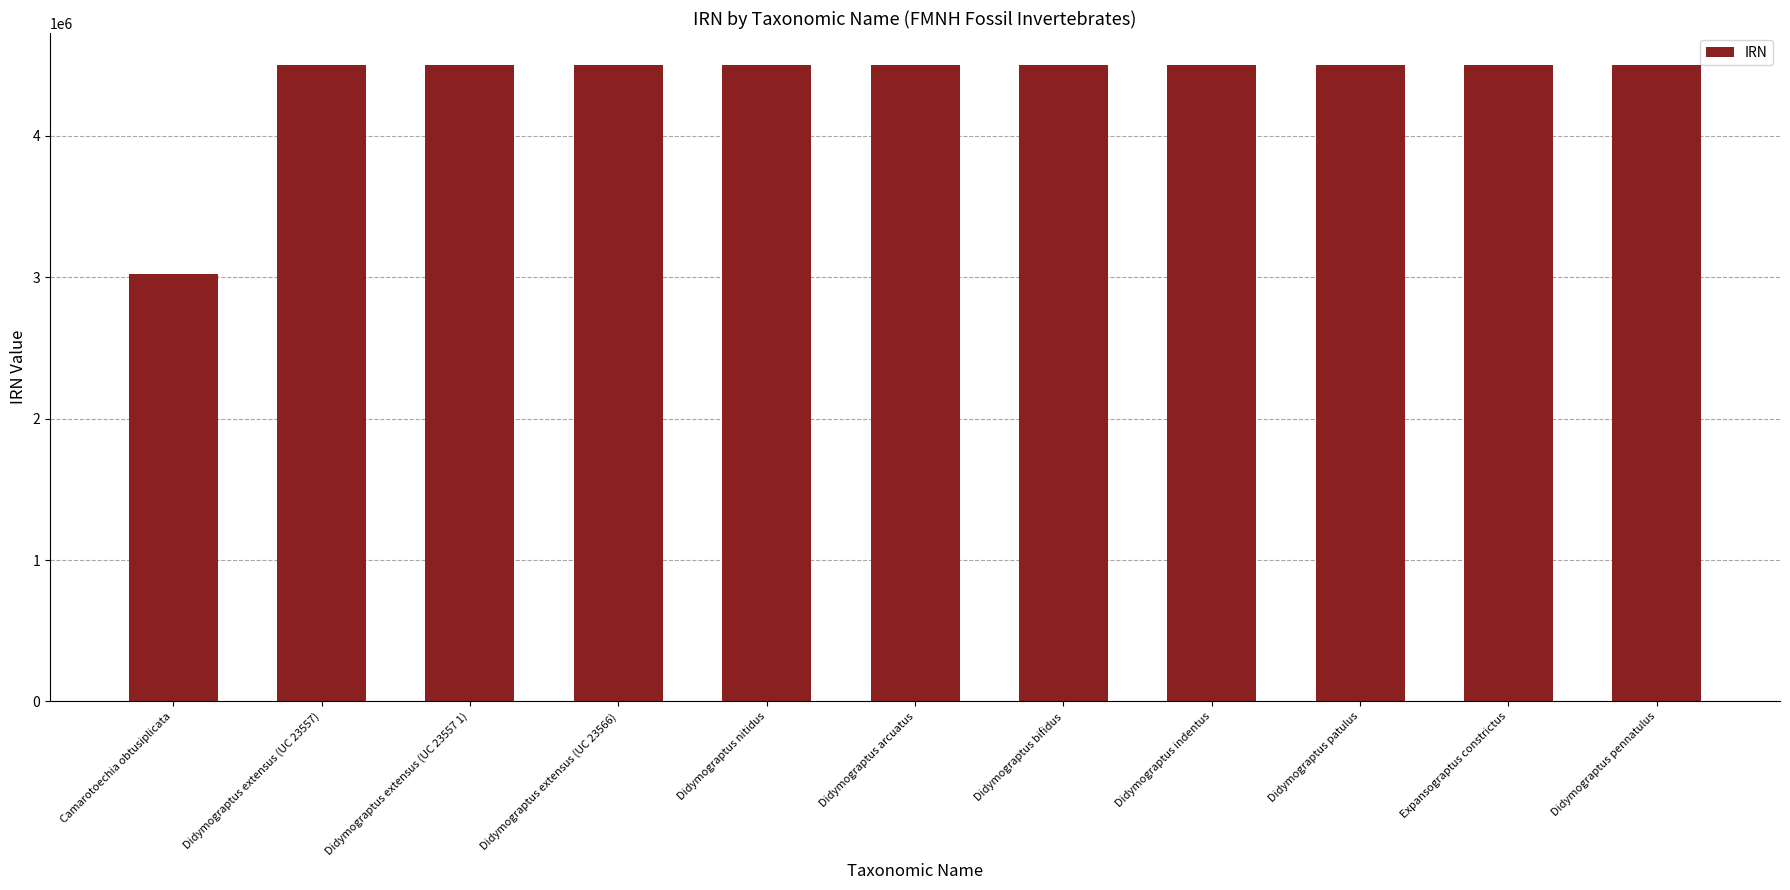

Is it true that the value at Camarotoechia obtusiplicata is 3018950?

True